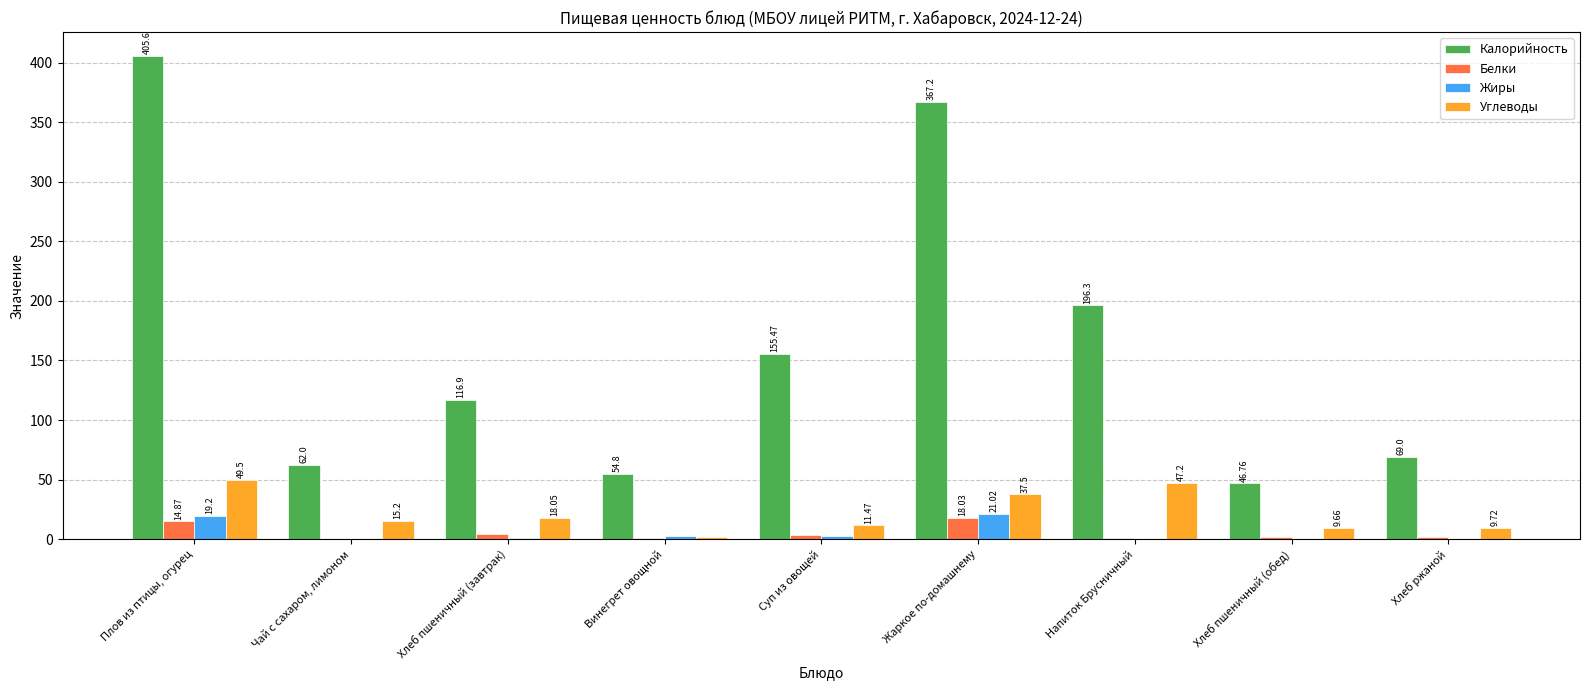

The Углеводы series shows 18.1 at Хлеб пшеничный (завтрак). True or false?

True